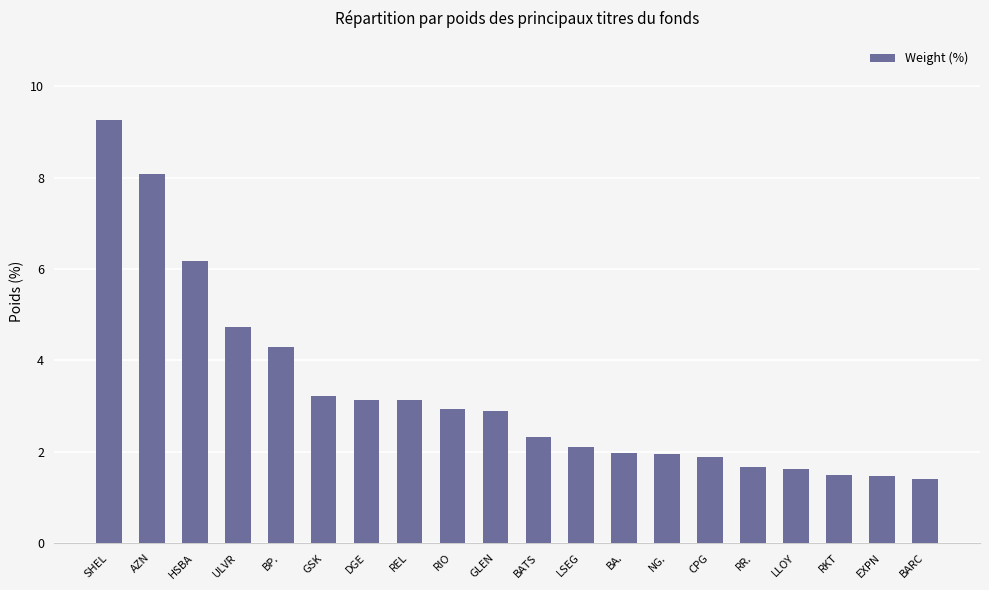

What is the minimum value shown in the chart?

1.4